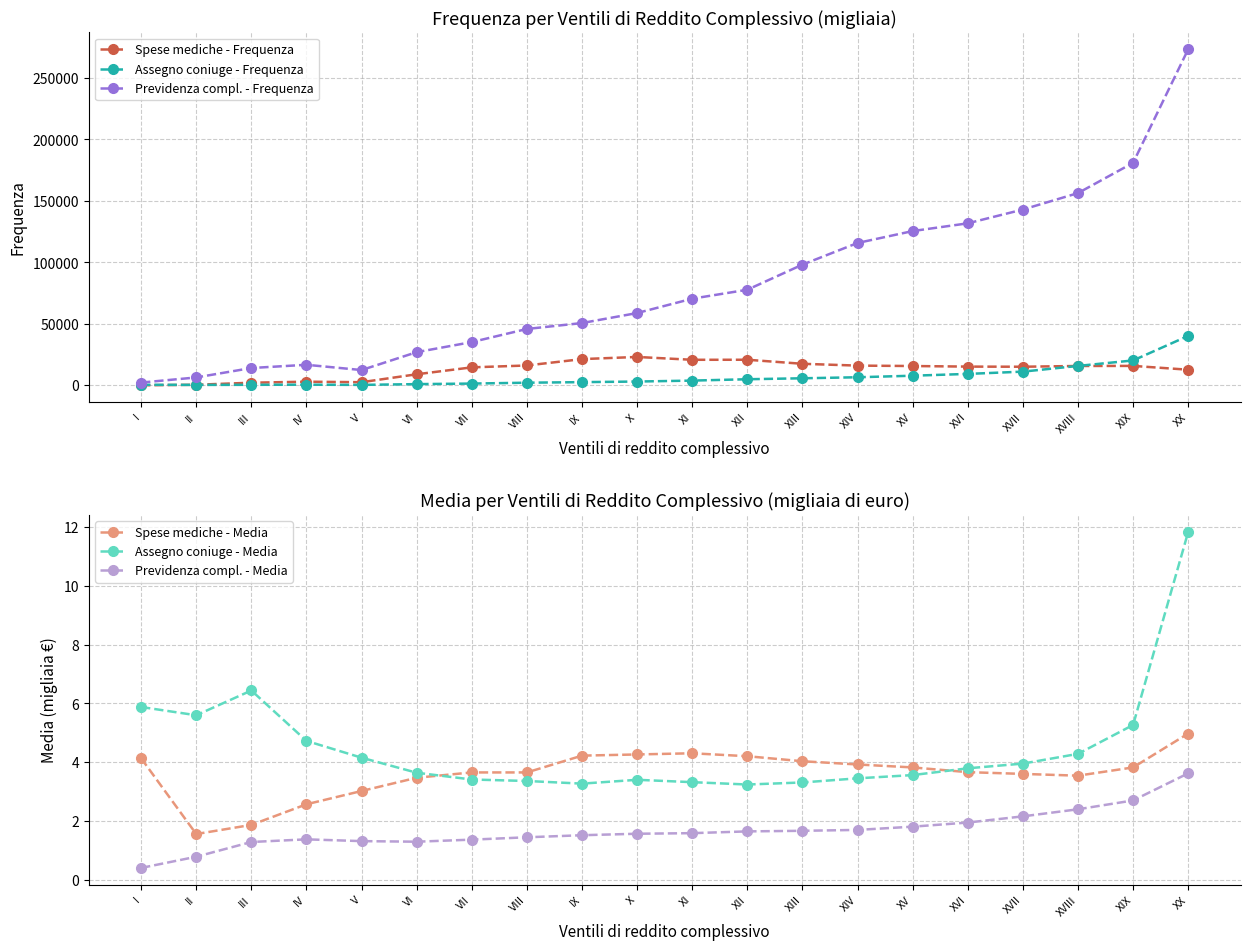

Where is Previdenza compl. - Frequenza nearest to the value 137833?

XVII